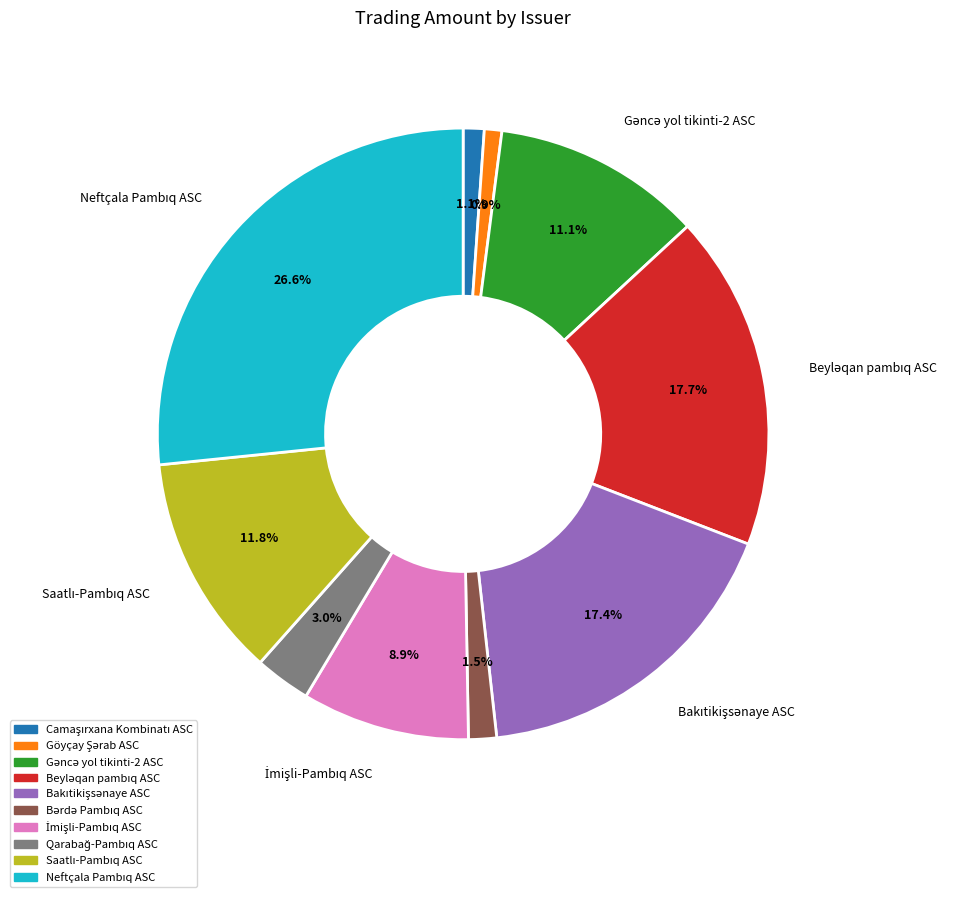

How many slices are in this pie chart?

10